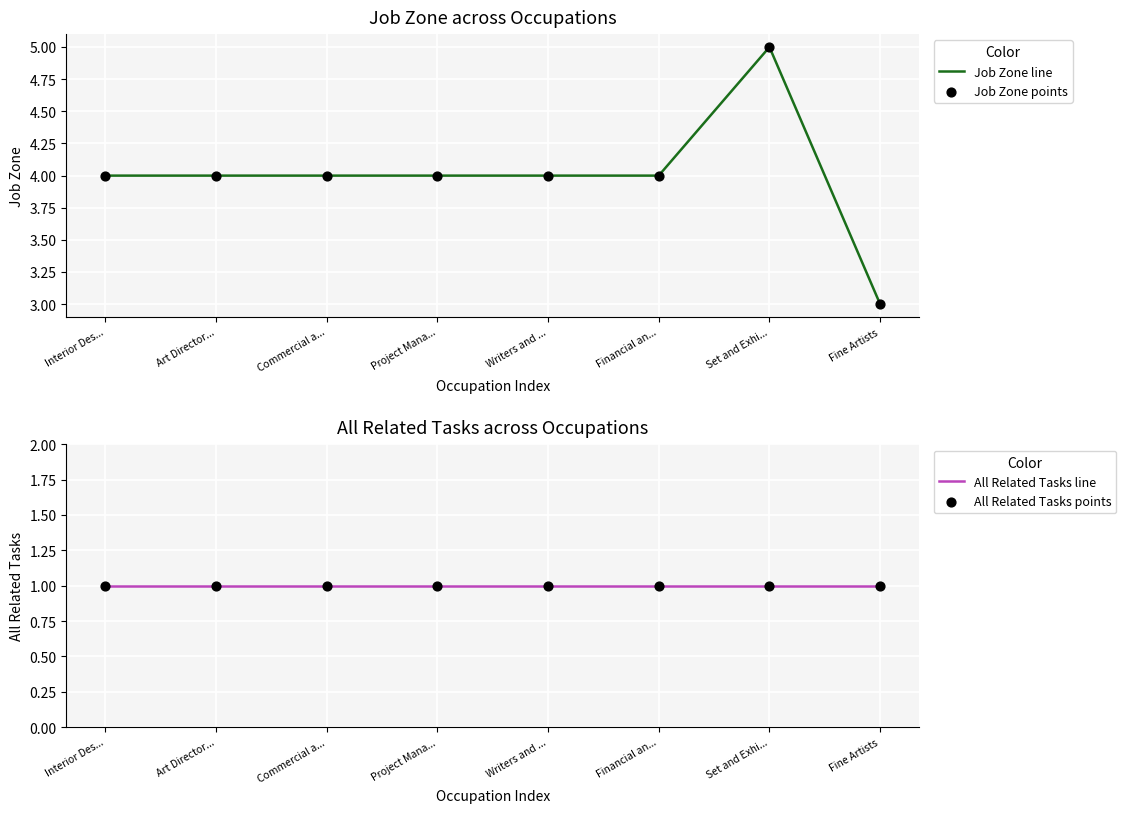

At how many categories does at least one series exceed 1?

8